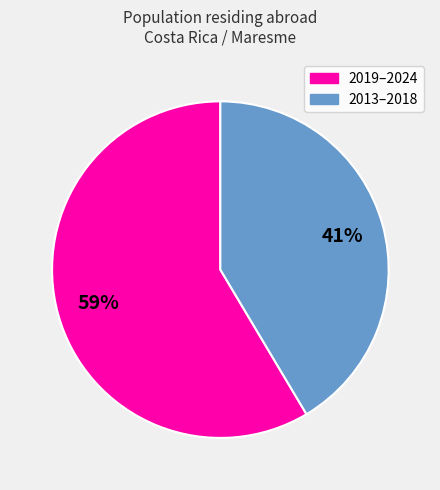

Is there any slice that represents more than half of the pie?

Yes